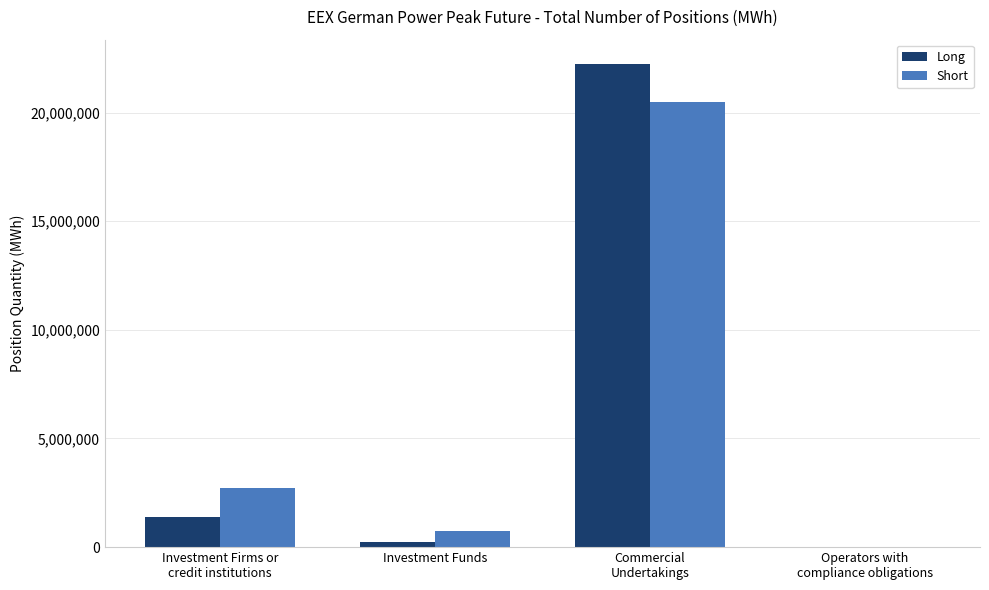

How many values in Short are above zero?

3